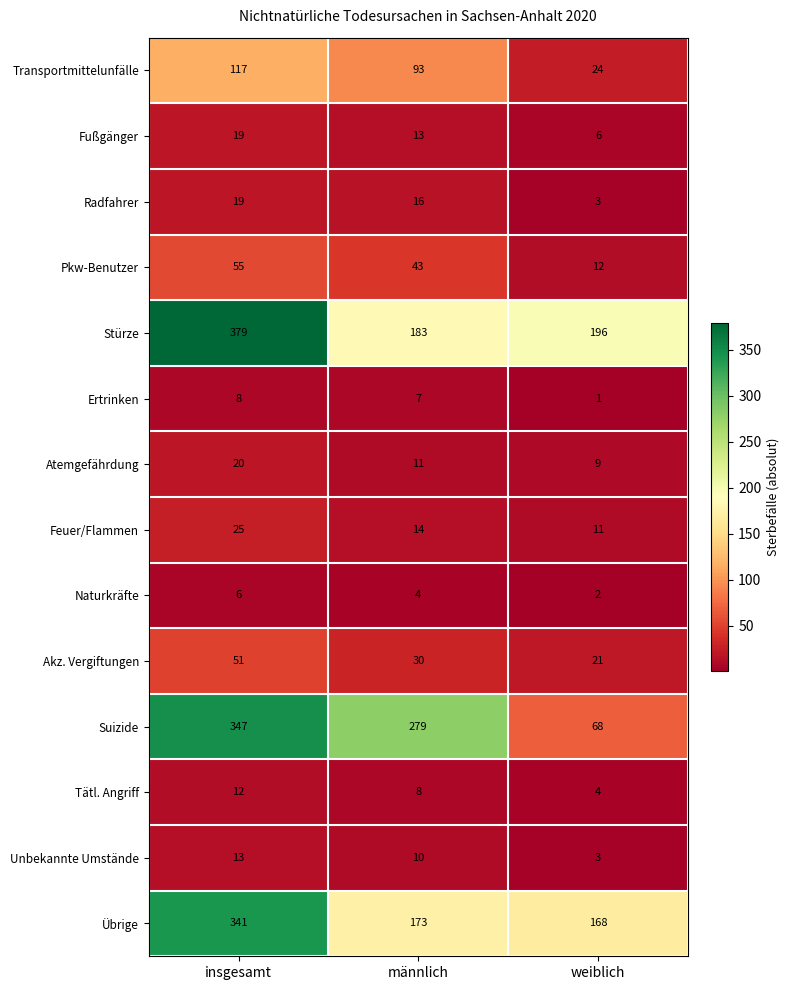

Between männlich and weiblich, which series saw the biggest shift?

Suizide